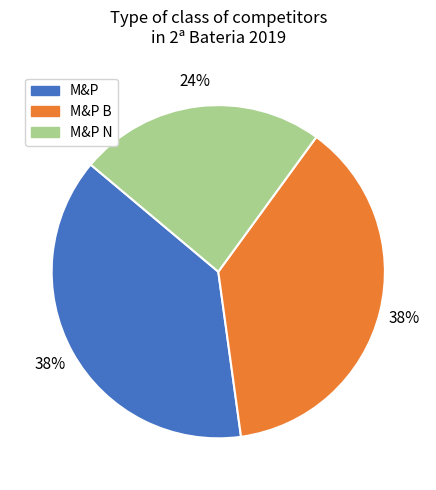

Does any single category account for the majority?

No